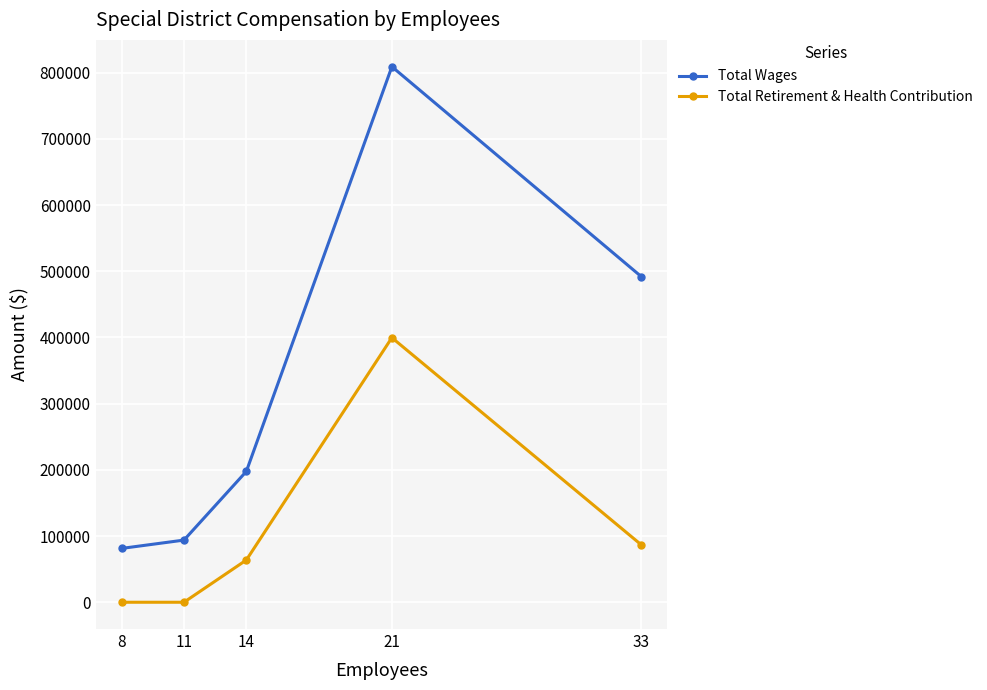

True or false: Total Wages has a value of 809184 at 21.

True